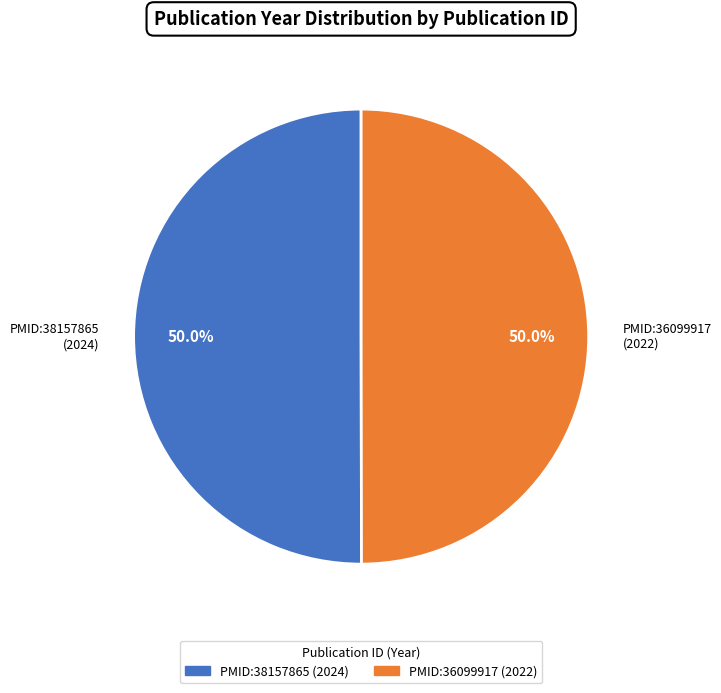

Count the number of slices in the pie.

2